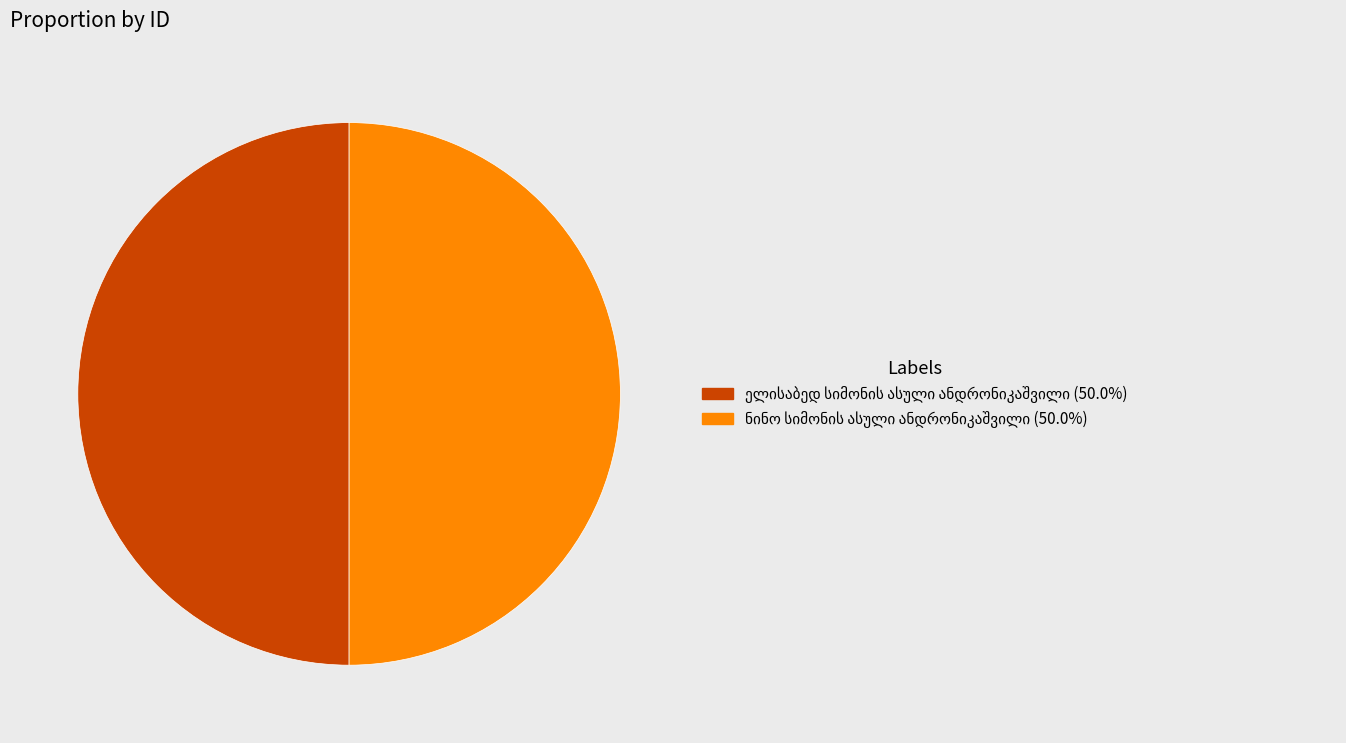

Which slice is the smallest?

ელისაბედ სიმონის ასული ანდრონიკაშვილი